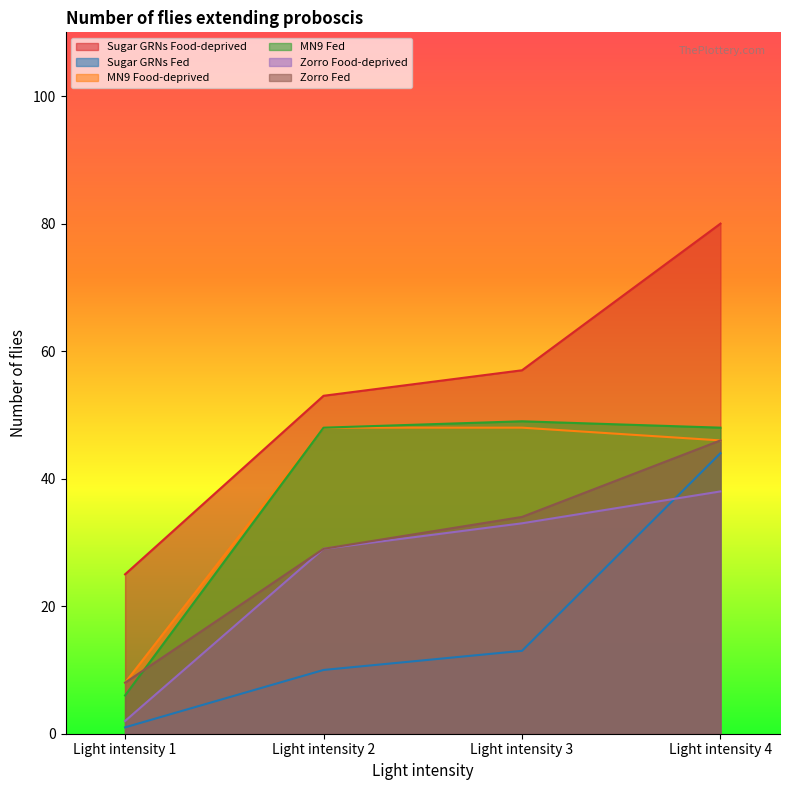

Reading left to right, extract all data points from this chart.

Sugar GRNs Food-deprived: Light intensity 1=25	Light intensity 2=53	Light intensity 3=57	Light intensity 4=80
Sugar GRNs Fed: Light intensity 1=1	Light intensity 2=10	Light intensity 3=13	Light intensity 4=44
MN9 Food-deprived: Light intensity 1=8	Light intensity 2=48	Light intensity 3=48	Light intensity 4=46
MN9 Fed: Light intensity 1=6	Light intensity 2=48	Light intensity 3=49	Light intensity 4=48
Zorro Food-deprived: Light intensity 1=2	Light intensity 2=29	Light intensity 3=33	Light intensity 4=38
Zorro Fed: Light intensity 1=8	Light intensity 2=29	Light intensity 3=34	Light intensity 4=46